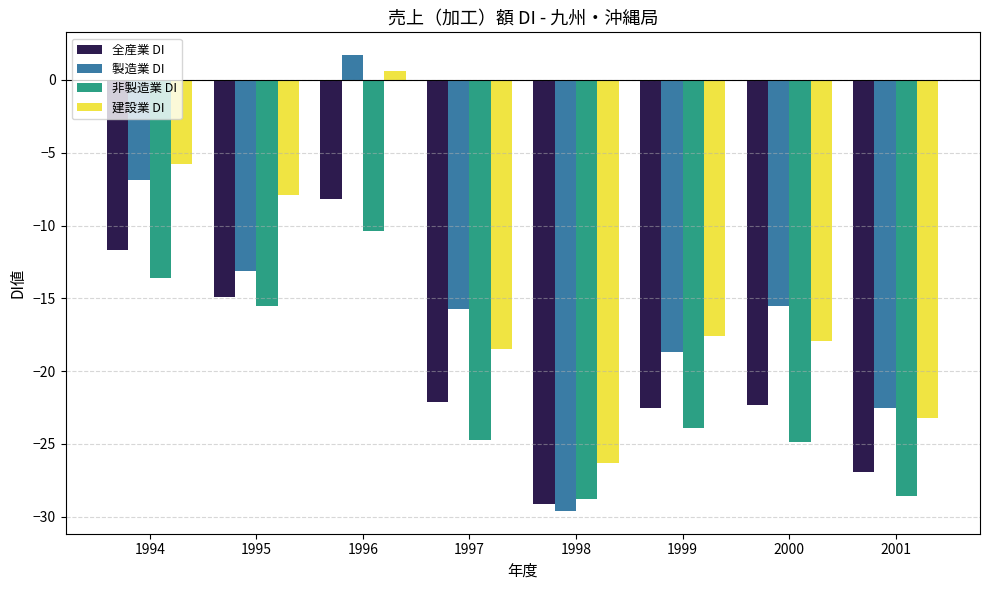

Reading right to left, what are all the values shown in this chart?

全産業 DI: 2001=-26.9	2000=-22.3	1999=-22.5	1998=-29.1	1997=-22.1	1996=-8.2	1995=-14.9	1994=-11.7
製造業 DI: 2001=-22.5	2000=-15.5	1999=-18.7	1998=-29.6	1997=-15.7	1996=1.7	1995=-13.1	1994=-6.9
非製造業 DI: 2001=-28.6	2000=-24.9	1999=-23.9	1998=-28.8	1997=-24.7	1996=-10.4	1995=-15.5	1994=-13.6
建設業 DI: 2001=-23.2	2000=-17.9	1999=-17.6	1998=-26.3	1997=-18.5	1996=0.6	1995=-7.9	1994=-5.8